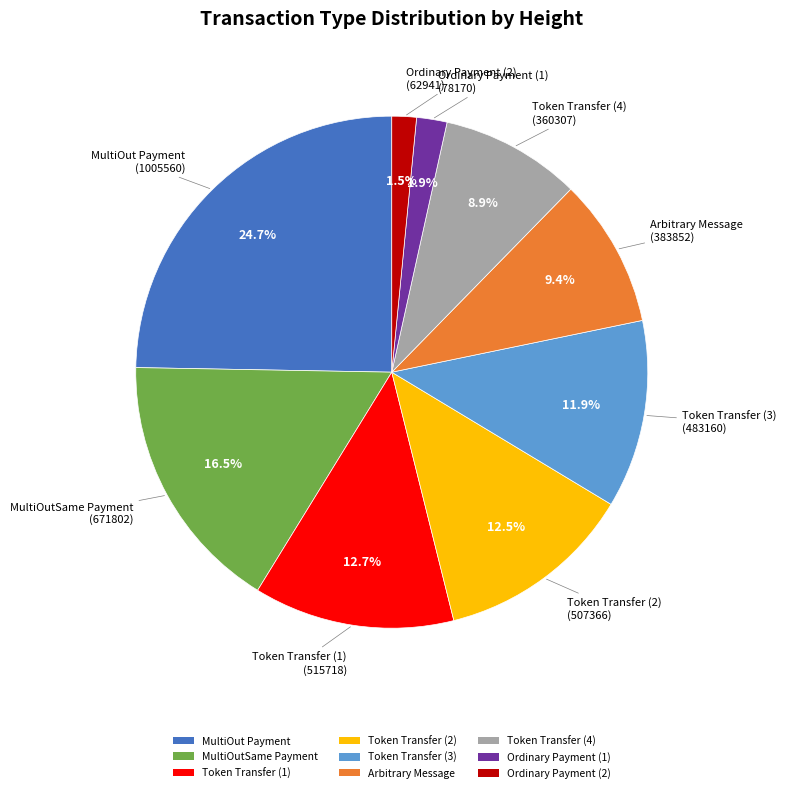

To the nearest percent, what is the average slice percentage?

11%